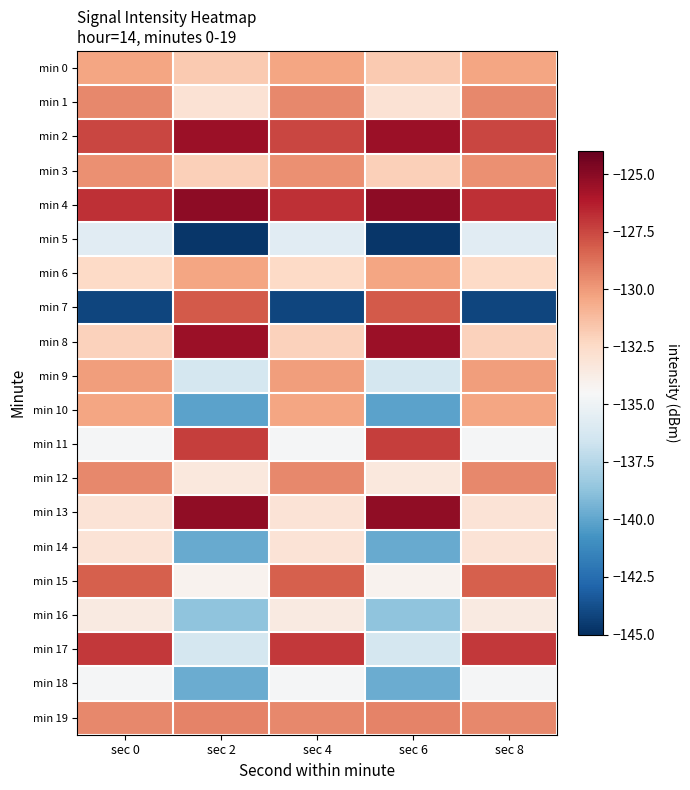

Between sec 6 and sec 0, which is larger?

sec 0